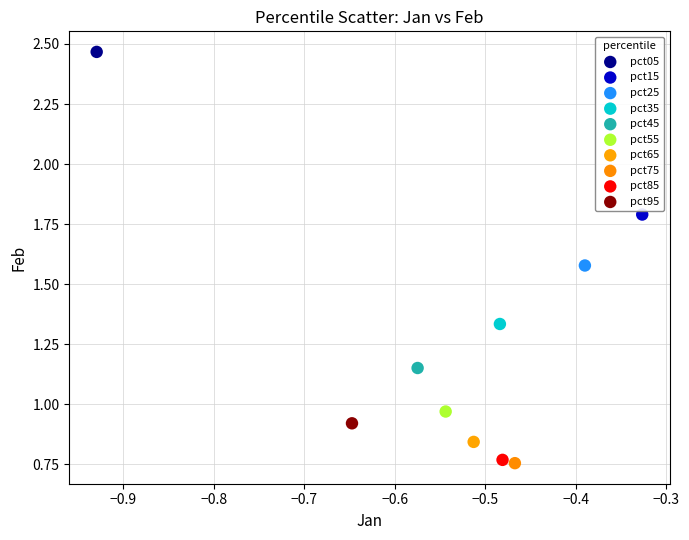

Which series contains the highest Y value?

pct05